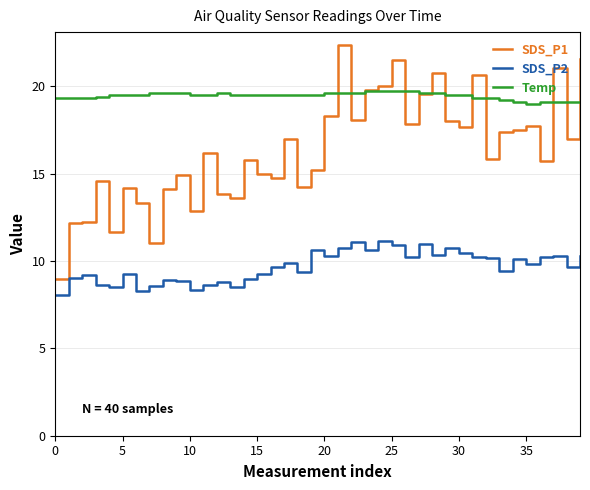

True or false: Temp and SDS_P2 intersect in this chart.

False